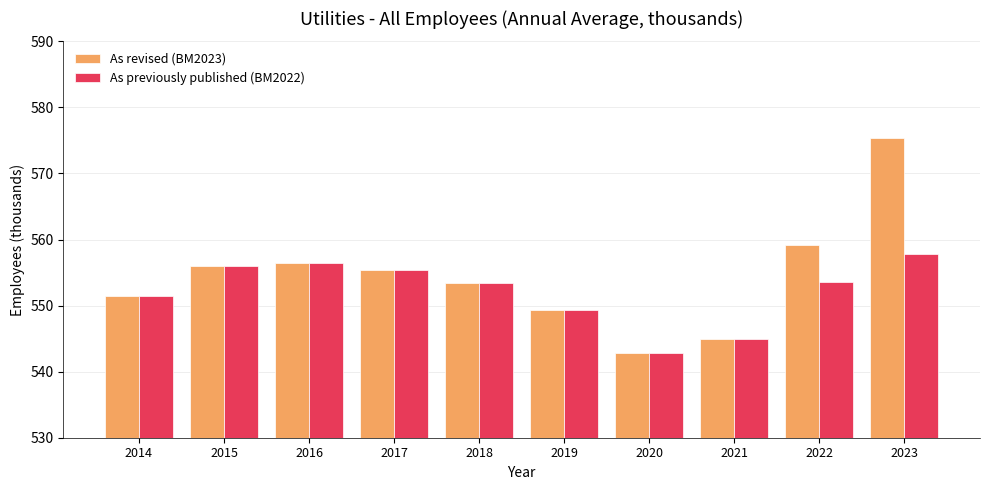

True or false: As previously published (BM2022) has a value of 556.1 at 2015.

True